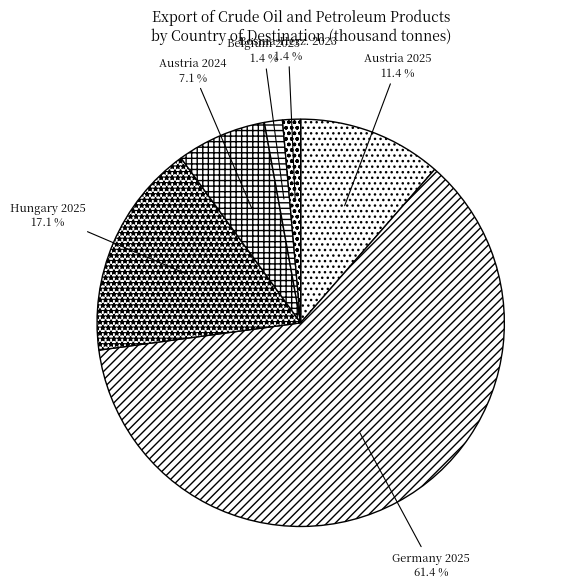

Which slice is the largest?

Germany 2025